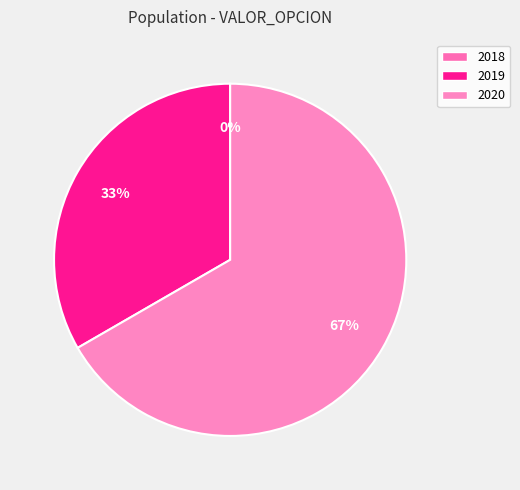

Is 2020 the majority of the pie?

Yes